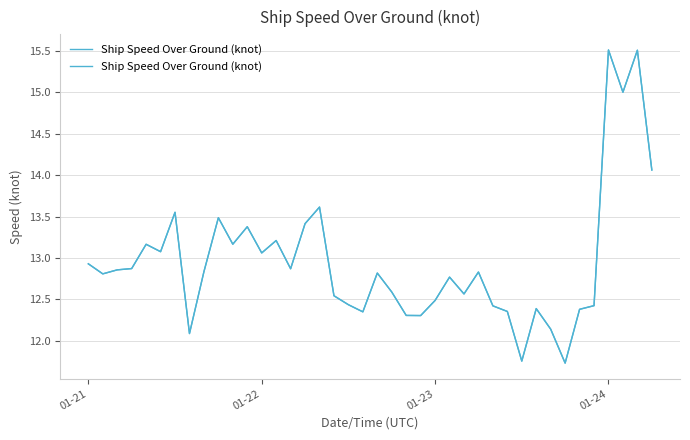

Which category has the highest value across all series?

01-24